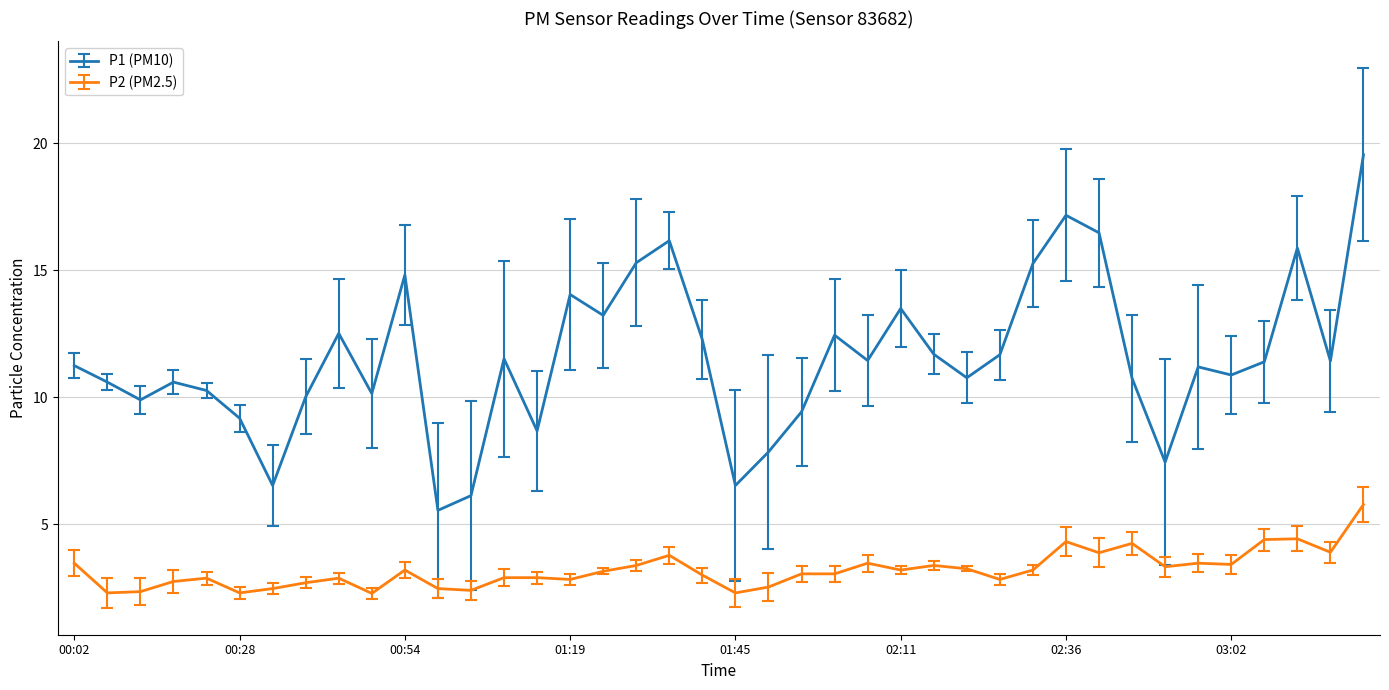

At how many categories does at least one series exceed 15?

7